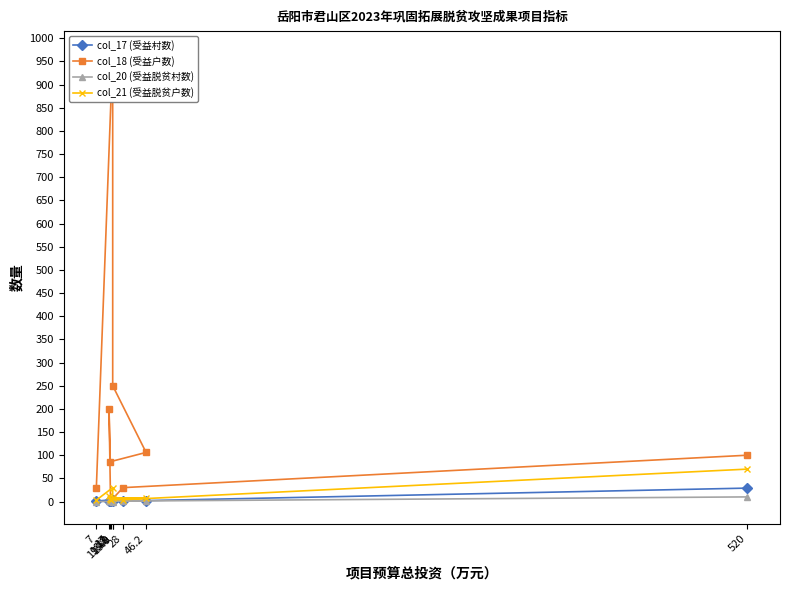

What are all the series names shown in the legend?

col_17 (受益村数), col_18 (受益户数), col_20 (受益脱贫村数), col_21 (受益脱贫户数)